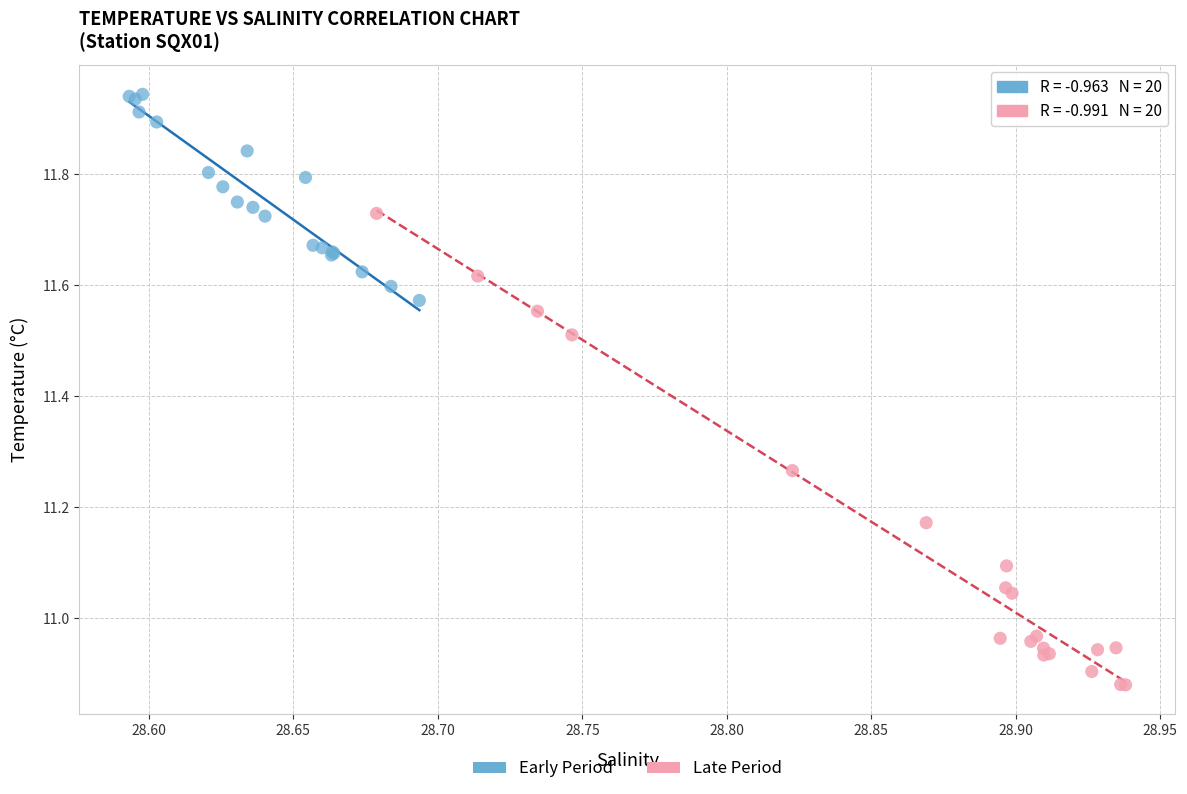

Which series contains the highest Y value?

Early Period